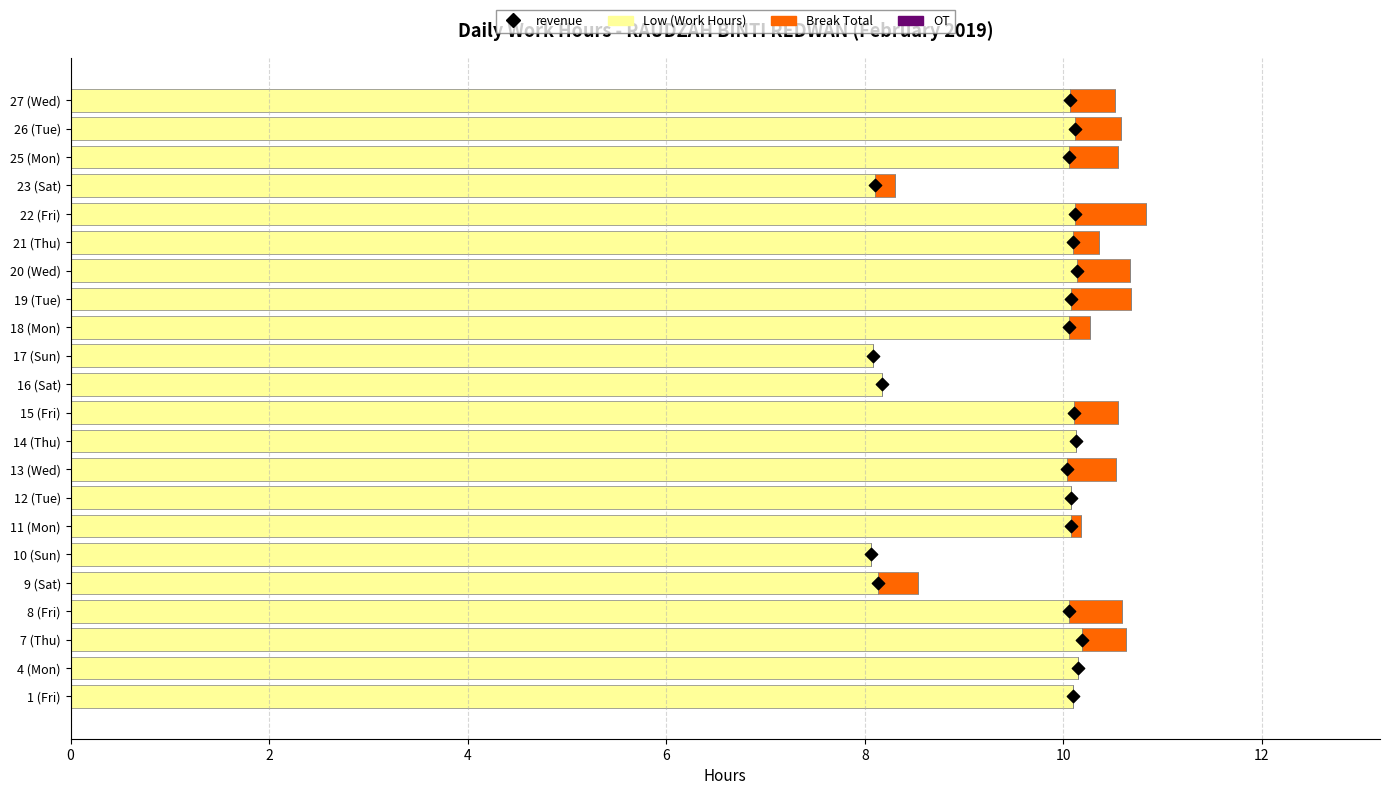

Which series has the largest Y range (max minus min)?

revenue